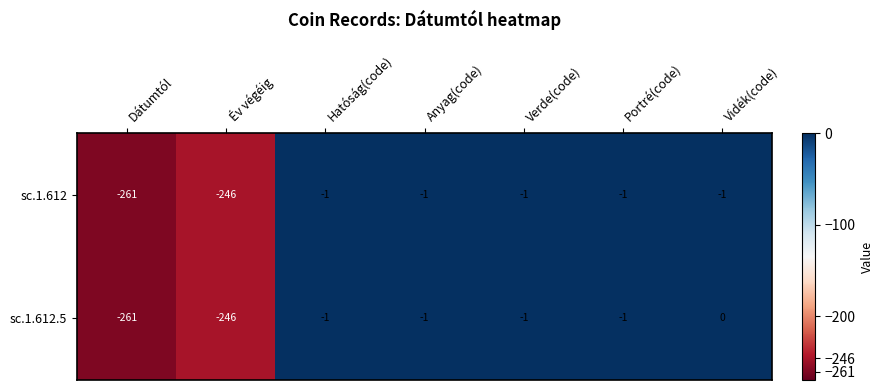

Count the number of categories in the chart.

7